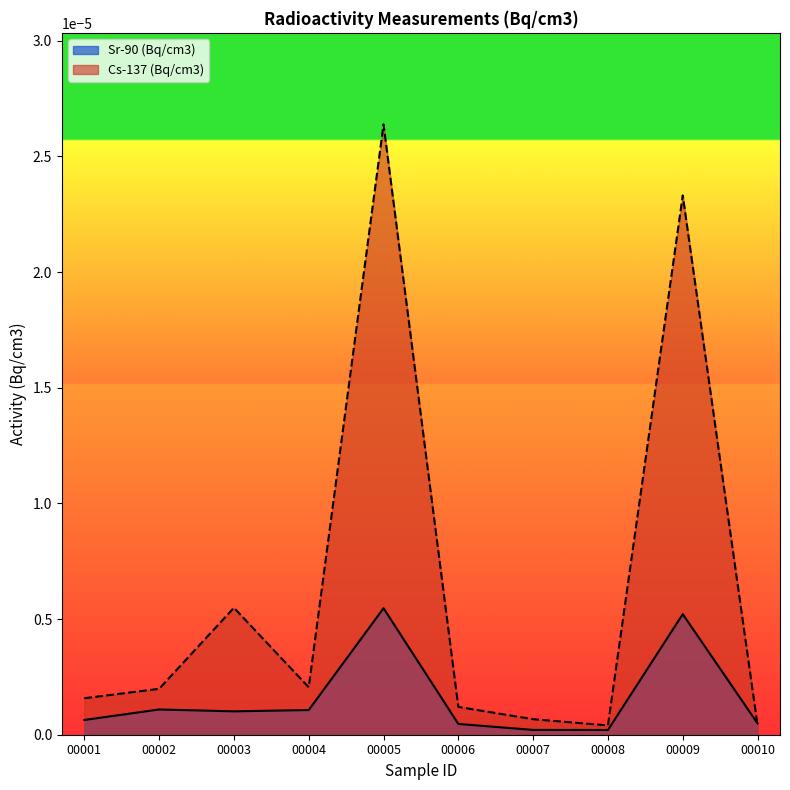

Does the chart display data point markers on the line(s)?

No